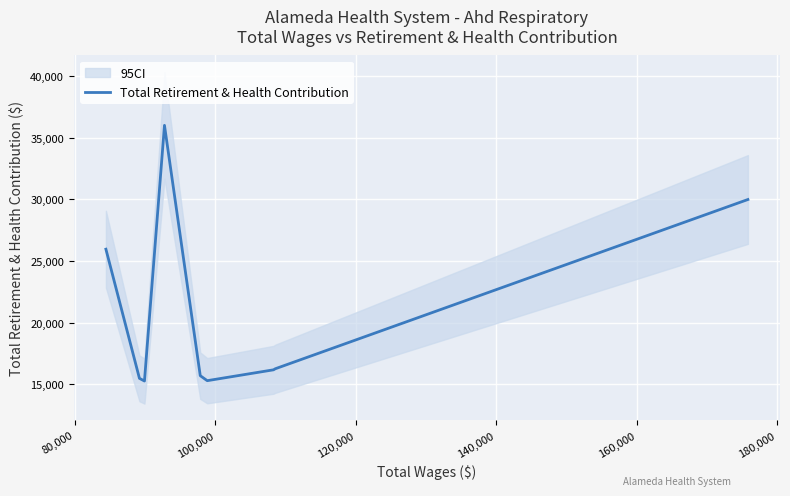

Count the number of data series in this chart.

1